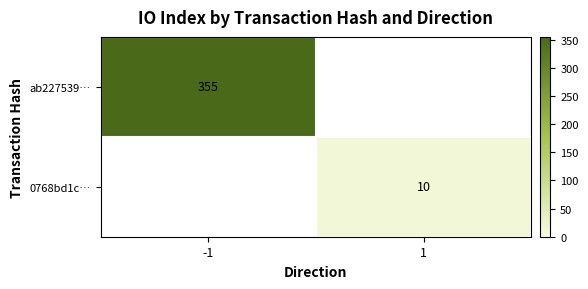

Is the value of 0768bd1c… at 1 greater than the value of ab227539… at -1?

No